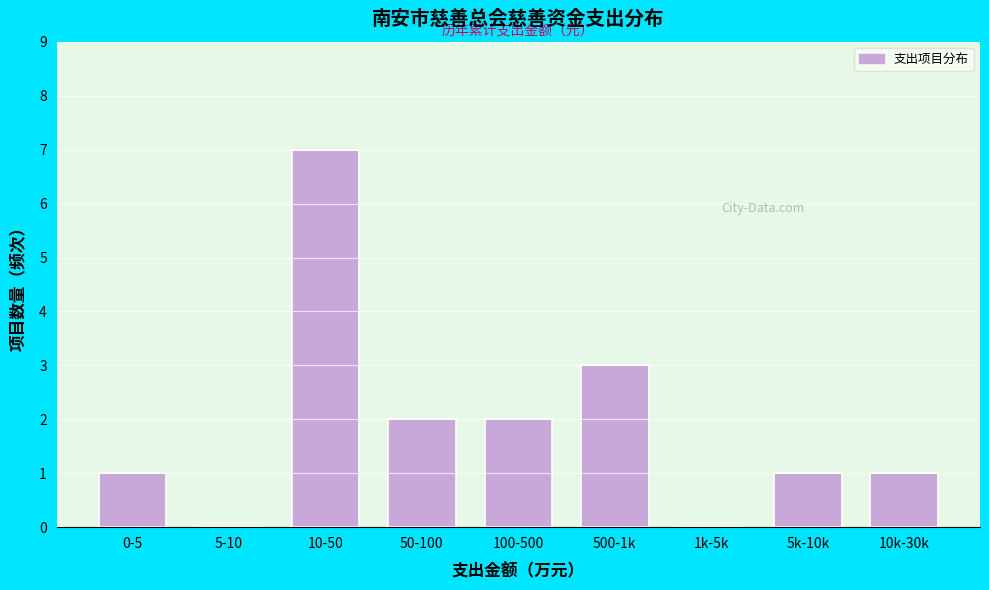

Reading left to right, extract all data points from this chart.

0-5=1	5-10=0	10-50=7	50-100=2	100-500=2	500-1k=3	1k-5k=0	5k-10k=1	10k-30k=1